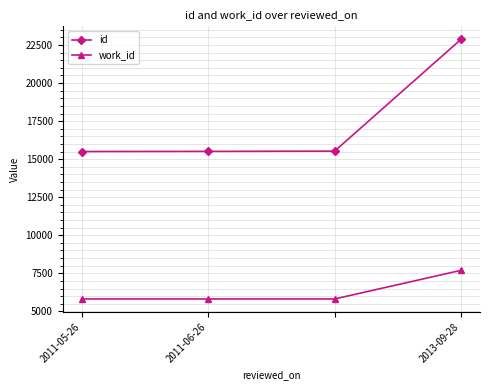

List the series in order of their overall mean, lowest first.

work_id, id